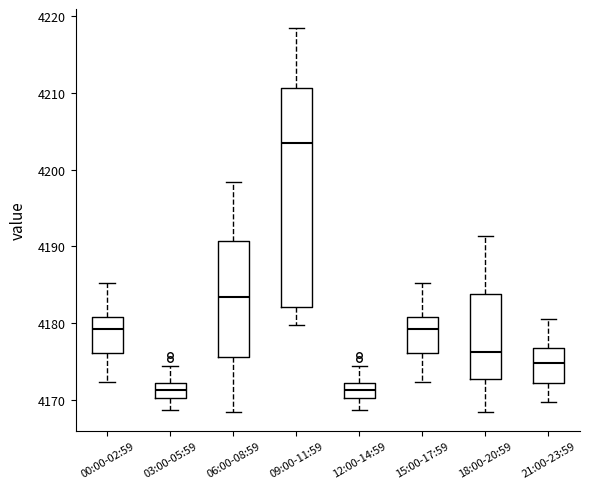

Reading left to right, transcribe this box plot: for each box, give where its median line is, the range the box spans, and where its two whiskers end, as read against the y-axis. The values are not printed on the chart, so give them approximately, as read against the axis.

00:00-02:59: median 4179, box 4176 to 4181, whiskers 4172 to 4185
03:00-05:59: median 4171, box 4170 to 4172, whiskers 4169 to 4174
06:00-08:59: median 4183, box 4176 to 4191, whiskers 4169 to 4198
09:00-11:59: median 4203, box 4182 to 4211, whiskers 4180 to 4218
12:00-14:59: median 4171, box 4170 to 4172, whiskers 4169 to 4174
15:00-17:59: median 4179, box 4176 to 4181, whiskers 4172 to 4185
18:00-20:59: median 4176, box 4173 to 4184, whiskers 4169 to 4191
21:00-23:59: median 4175, box 4172 to 4177, whiskers 4170 to 4181